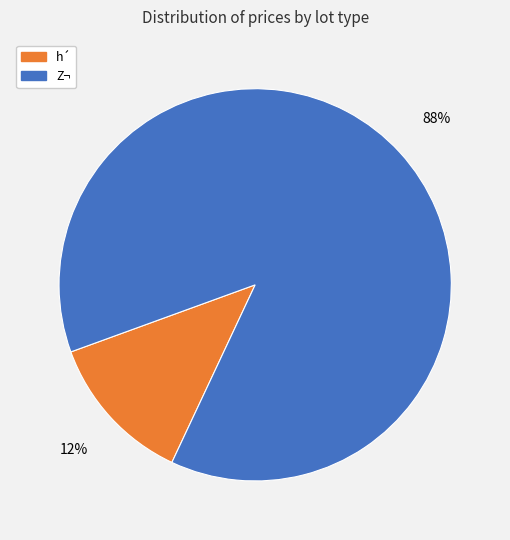

Is there a majority slice in this chart?

Yes